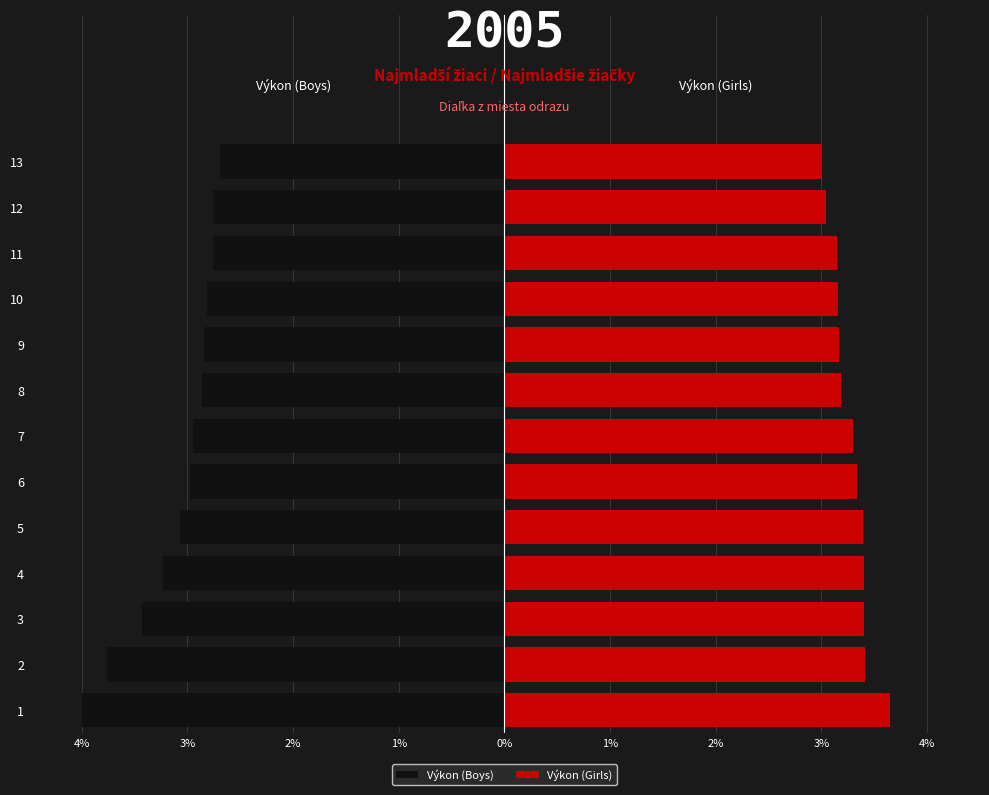

True or false: Výkon (Boys) has a value of -2.8 at 9.

True